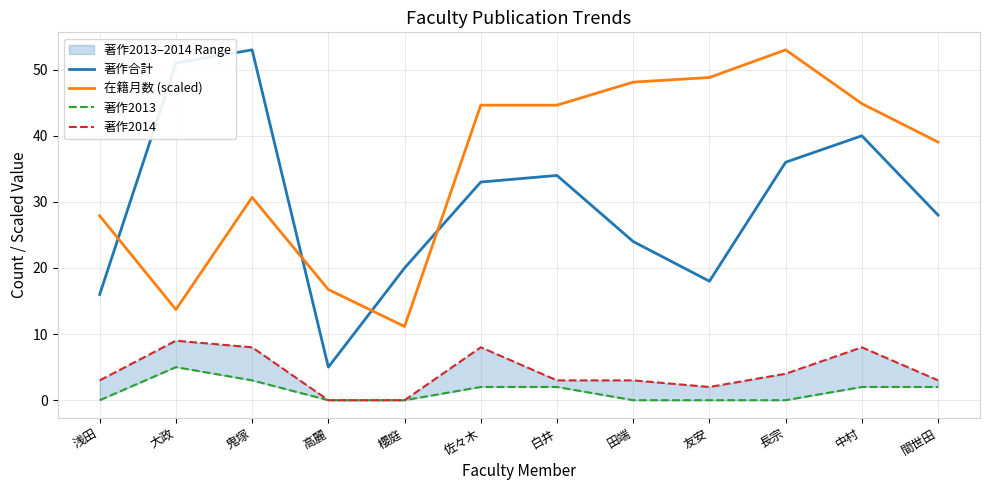

Does the chart have visible grid lines?

Yes